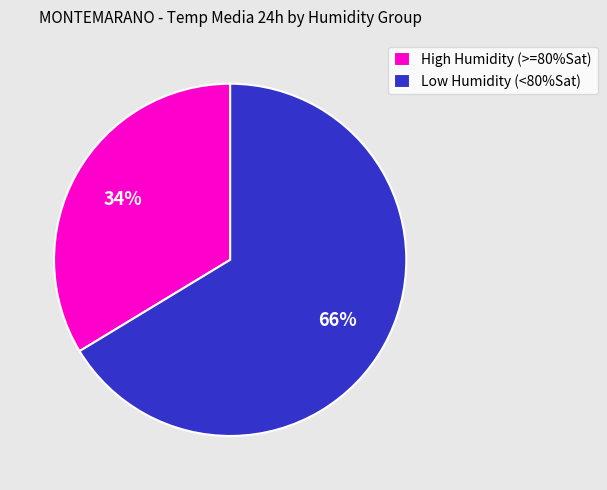

Which has a higher value, High Humidity (>=80%Sat) or Low Humidity (<80%Sat)?

Low Humidity (<80%Sat)